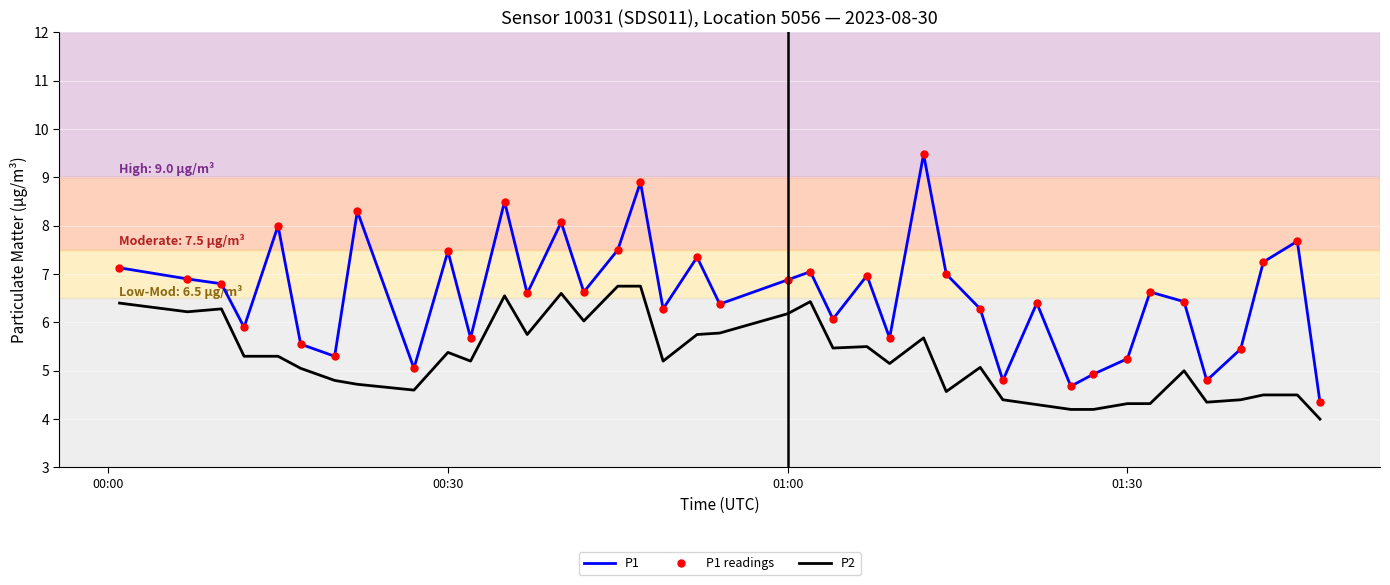

What is the sum of all P1 readings values?

262.4